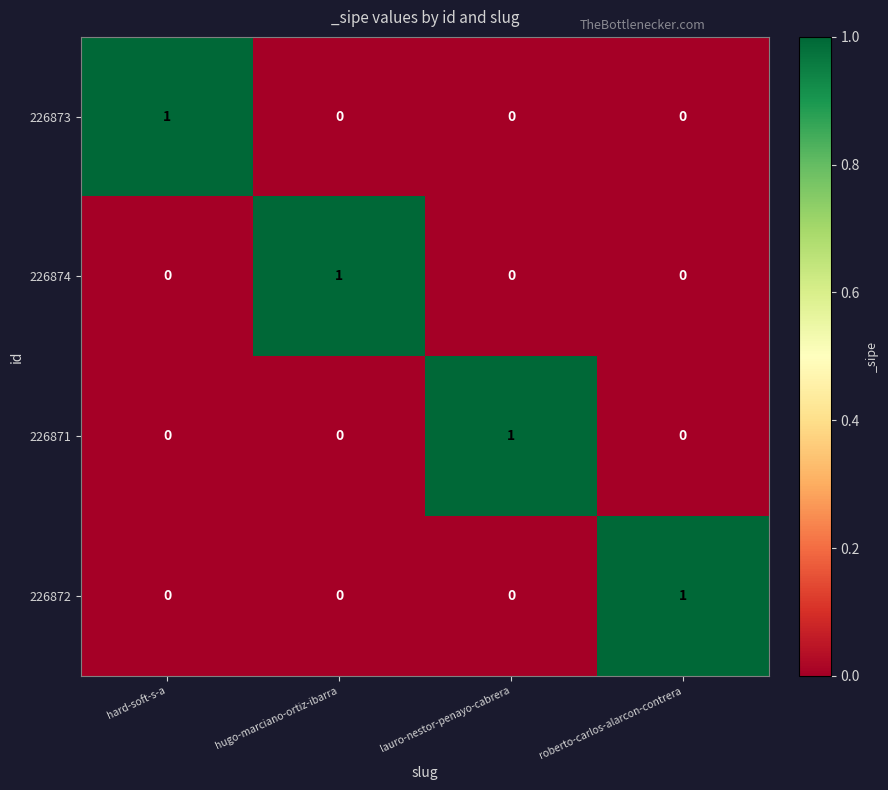

How many series are shown in this chart?

4